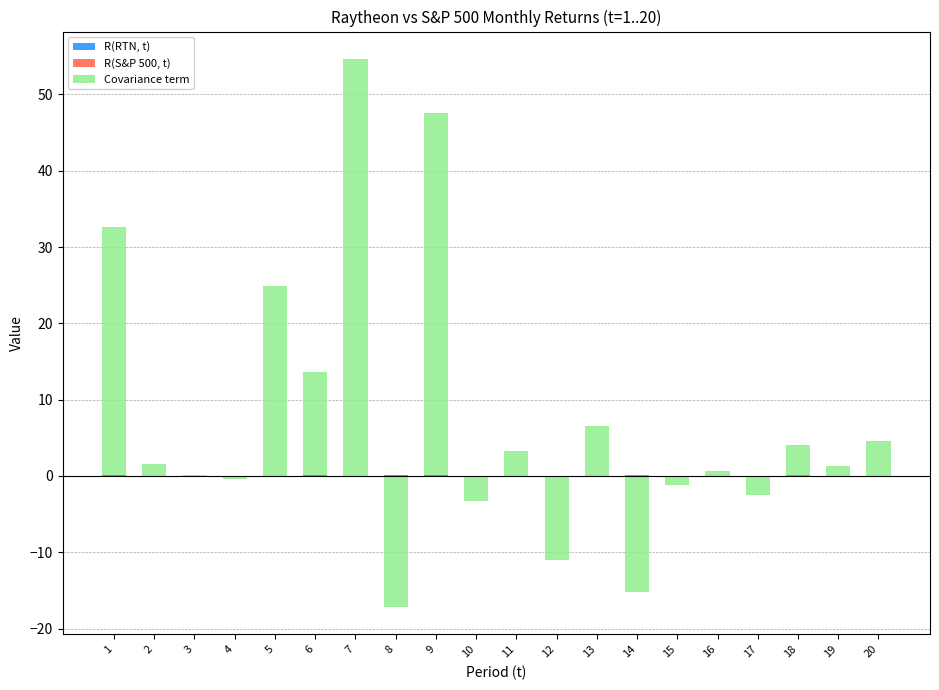

How many bars are there in each group?

3